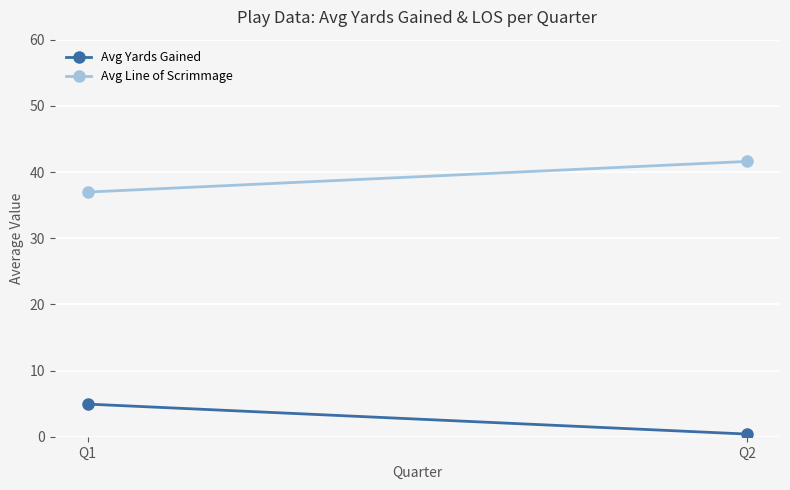

Reading right to left, list all the values displayed in this chart.

Avg Yards Gained: 0.4	4.9
Avg Line of Scrimmage: 41.6	37.0